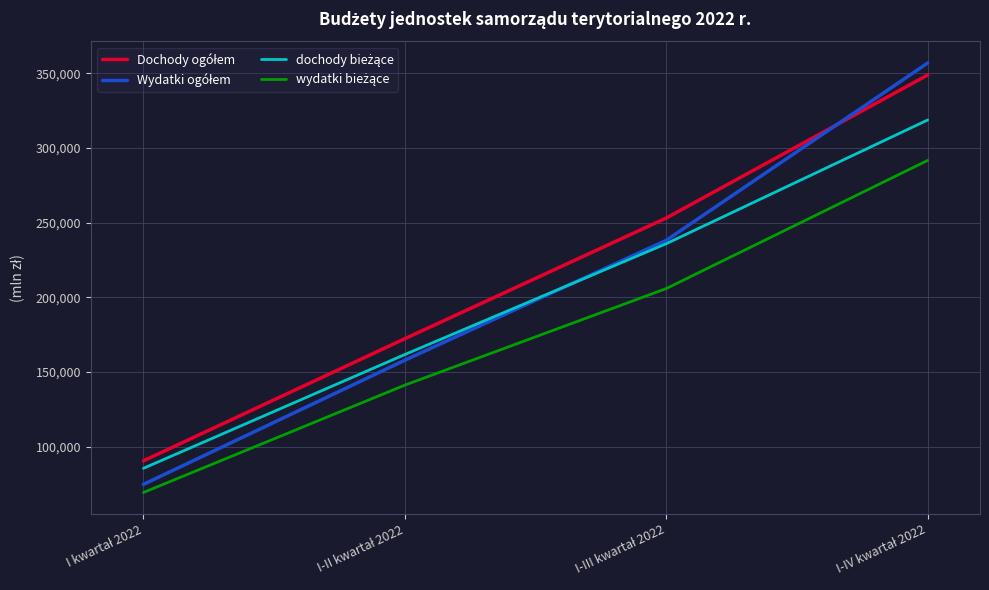

Rank the series by their average value, from highest to lowest.

Dochody ogółem, Wydatki ogółem, dochody bieżące, wydatki bieżące